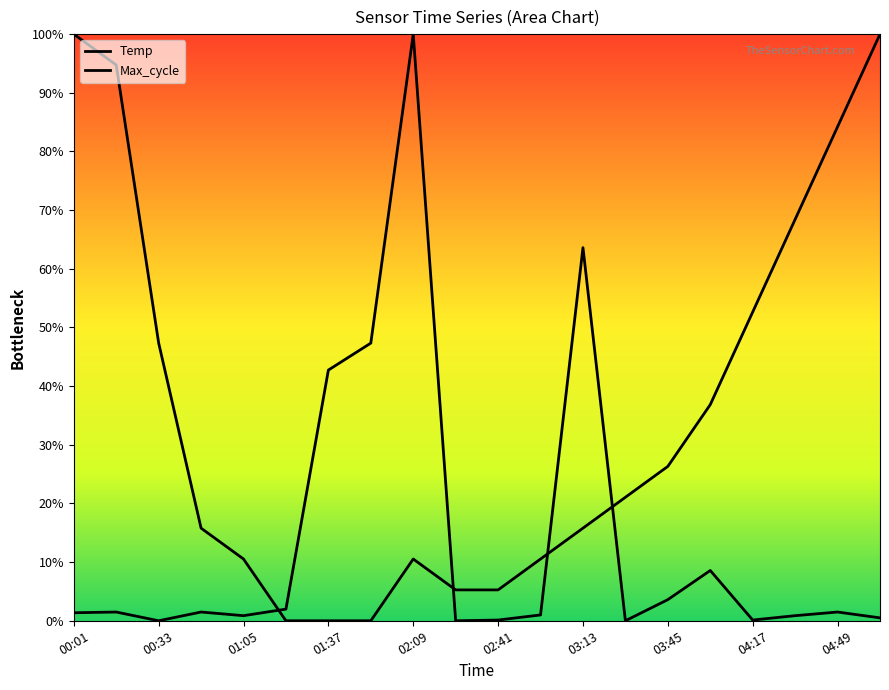

True or false: Max_cycle and Temp cross at least once.

True